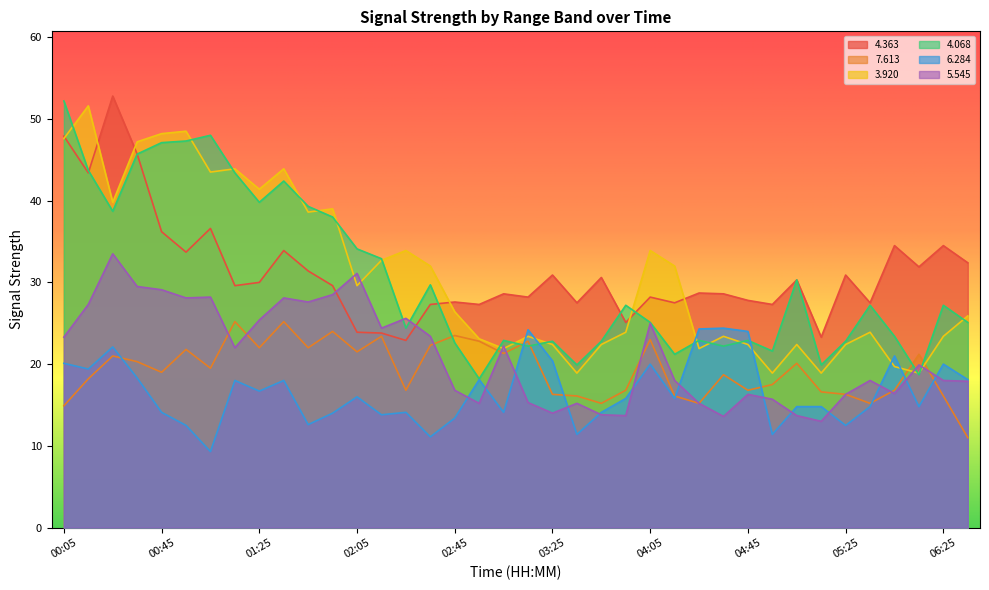

At which category is the sum across all series the highest?

00:25